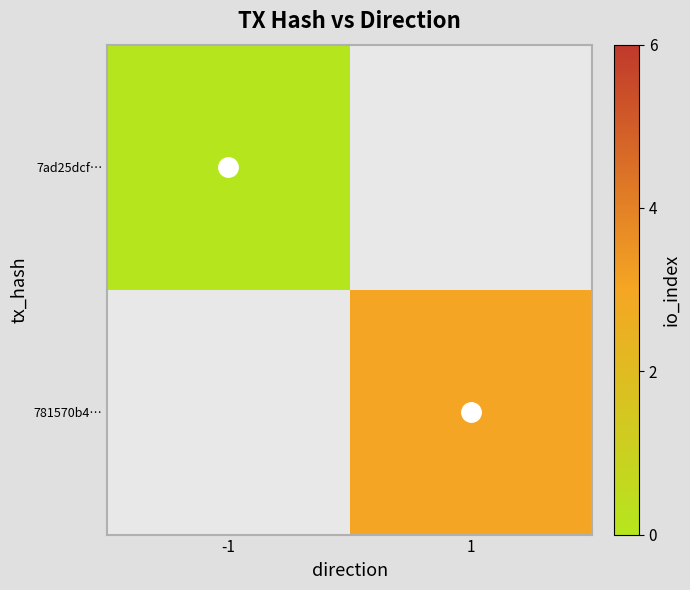

Which has a higher value, -1 or 1?

1